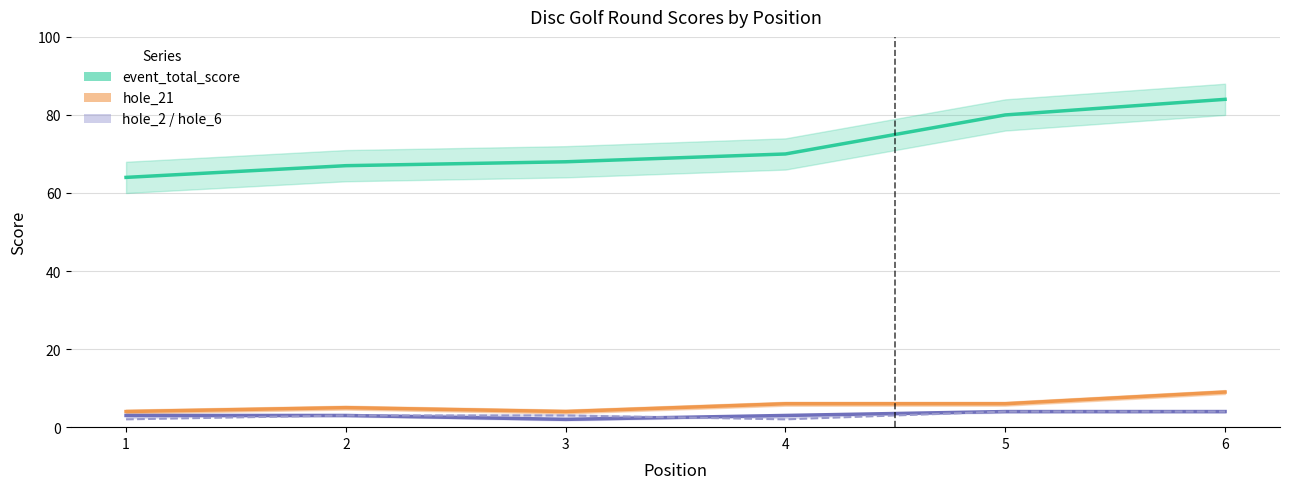

True or false: hole_6 has a value of 5 at 3.

False